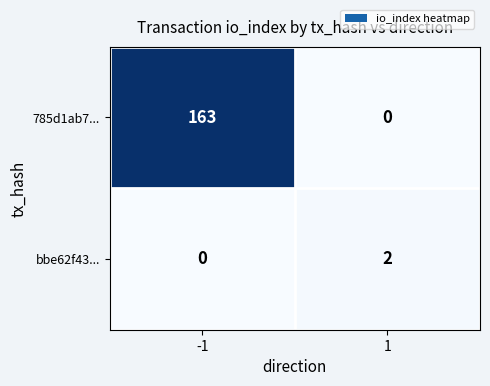

The 785d1ab7... series shows 239 at -1. True or false?

False